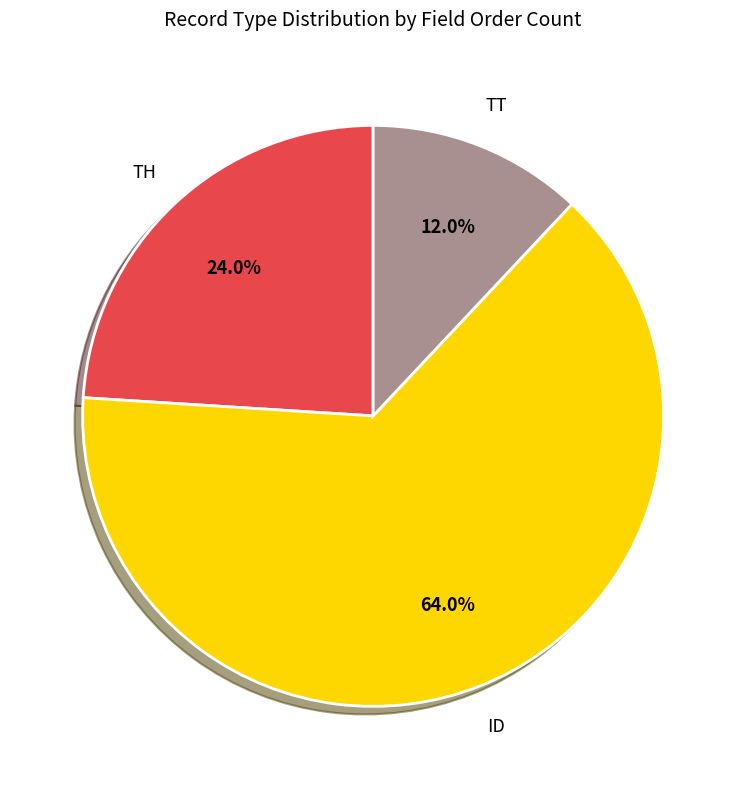

To the nearest percent, what is the difference between the largest and smallest slice percentages?

52%